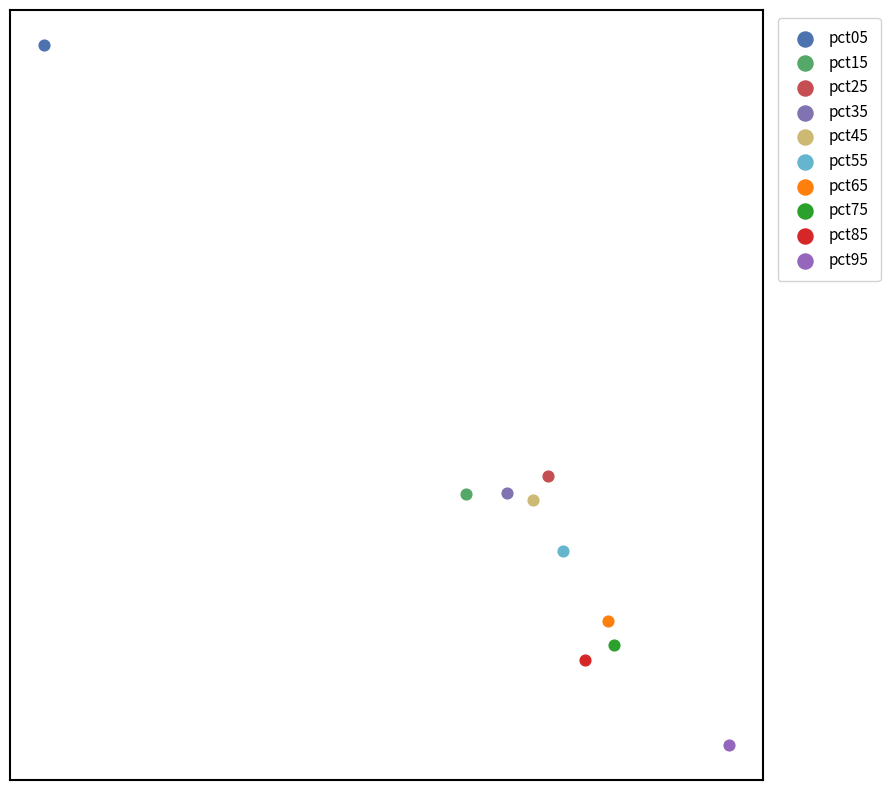

What are all the series names shown in the legend?

pct05, pct15, pct25, pct35, pct45, pct55, pct65, pct75, pct85, pct95